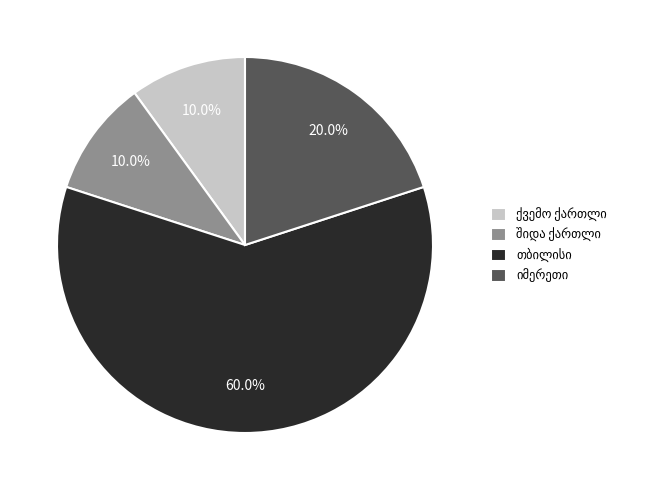

Count the number of slices in the pie.

4